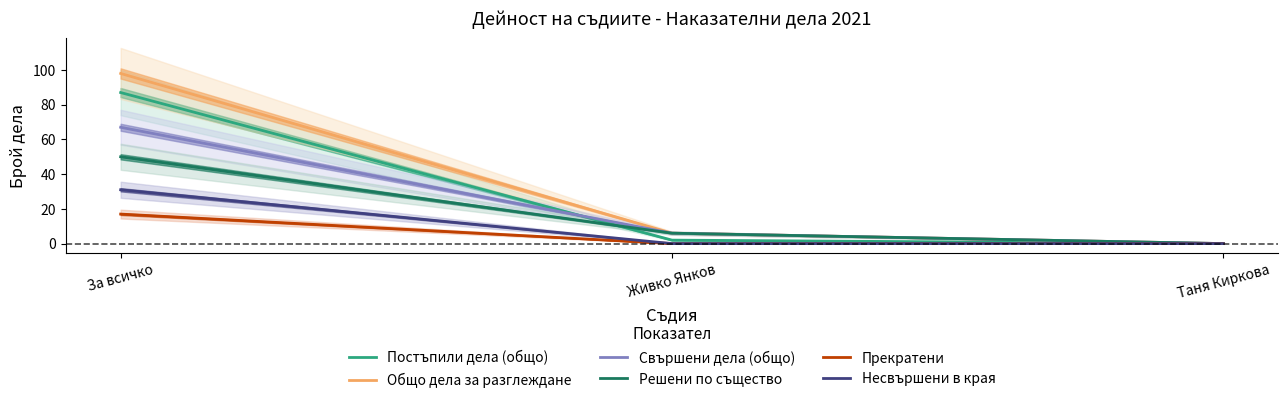

What position from the left is За всичко?

1